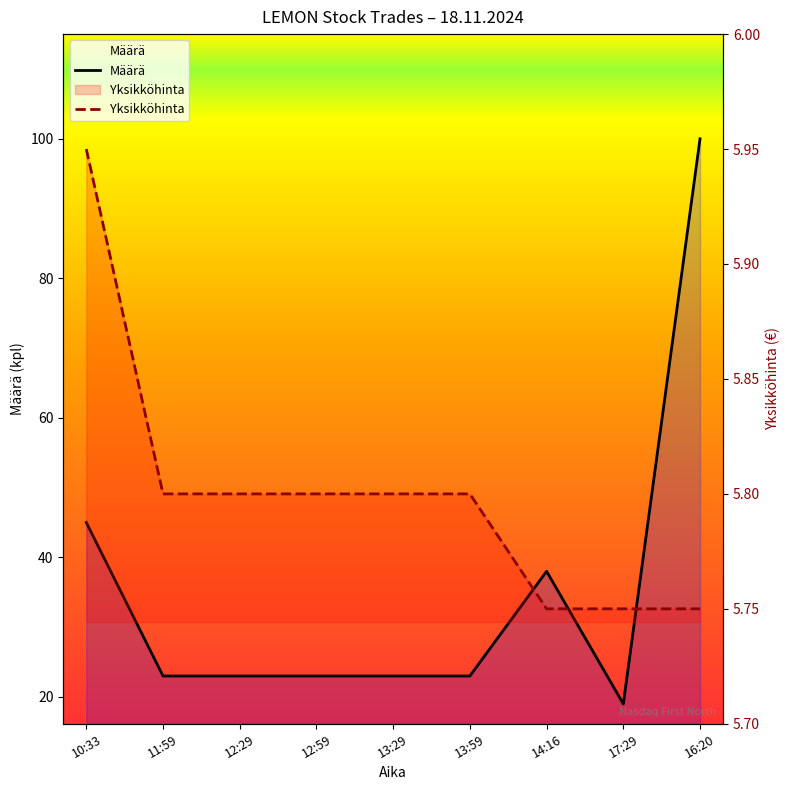

List the series in order of their overall mean, lowest first.

Yksikköhinta, Määrä